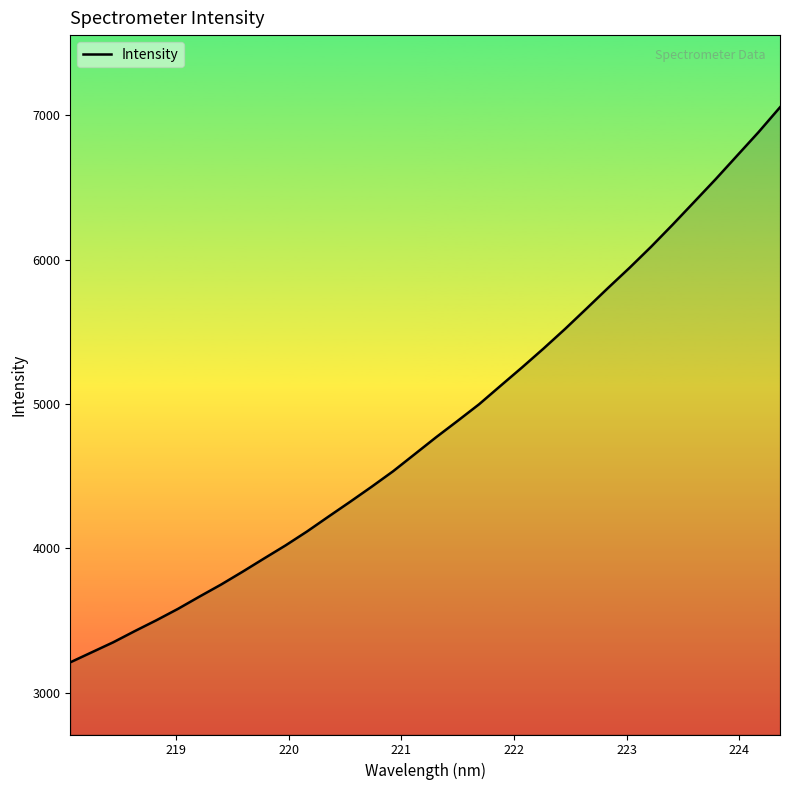

What is the minimum value shown in the chart?

3209.9